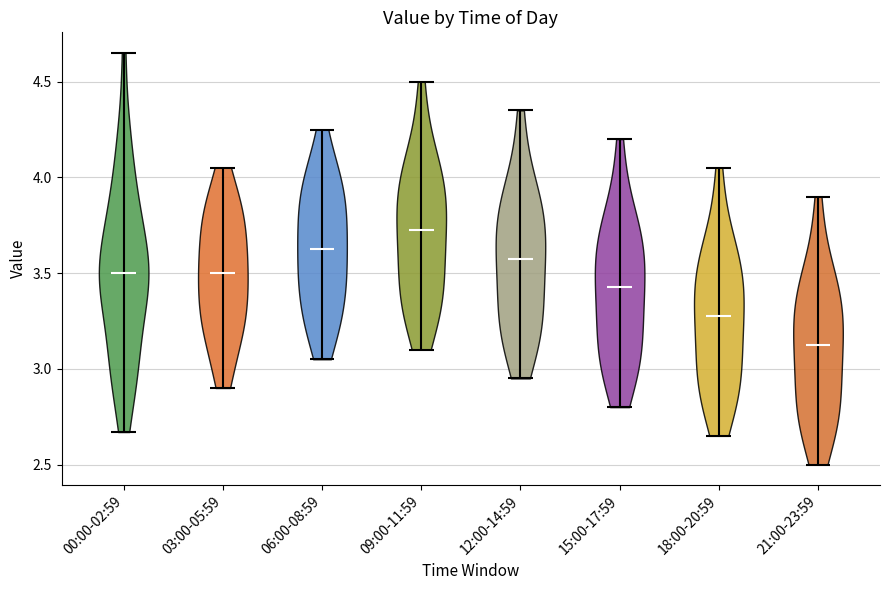

Reading left to right, read every violin against the y-axis: where its median line is, and the lowest and highest points it reaches. The values are not printed on the chart, so give them approximately, as read against the axis.

00:00-02:59: median line 3.50, lowest point 2.65, highest point 4.65
03:00-05:59: median line 3.50, lowest point 2.90, highest point 4.05
06:00-08:59: median line 3.65, lowest point 3.05, highest point 4.25
09:00-11:59: median line 3.75, lowest point 3.10, highest point 4.50
12:00-14:59: median line 3.60, lowest point 2.95, highest point 4.35
15:00-17:59: median line 3.45, lowest point 2.80, highest point 4.20
18:00-20:59: median line 3.30, lowest point 2.65, highest point 4.05
21:00-23:59: median line 3.15, lowest point 2.50, highest point 3.90